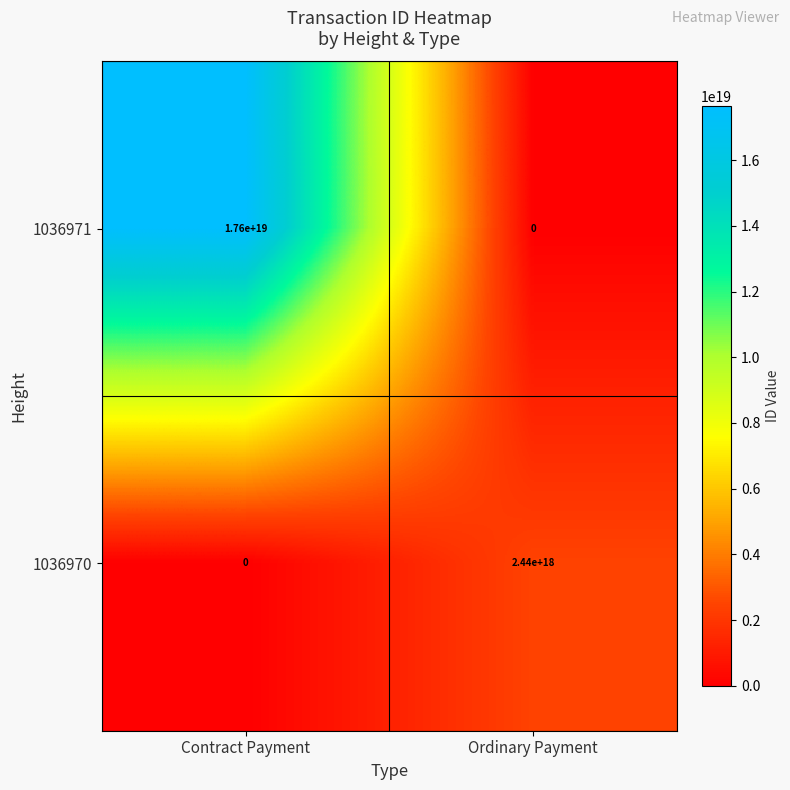

Which category has the lowest value in the 1036970 series?

Contract Payment